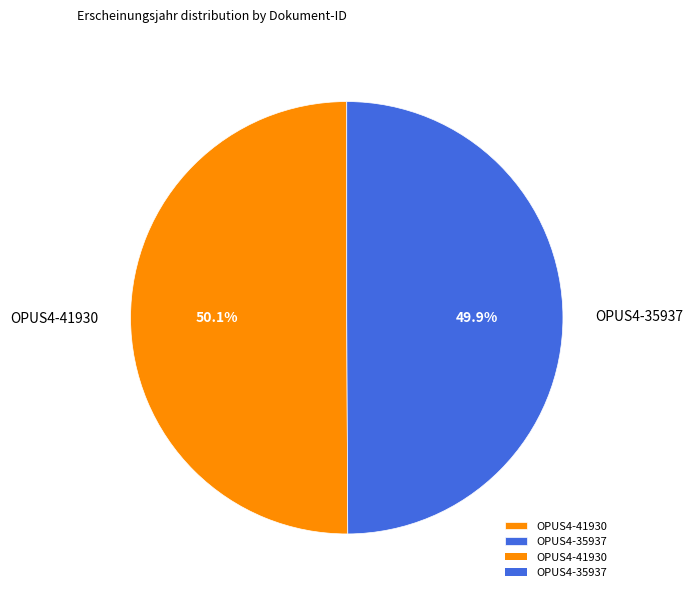

What percentage is NOT represented by OPUS4-35937?

50.1%